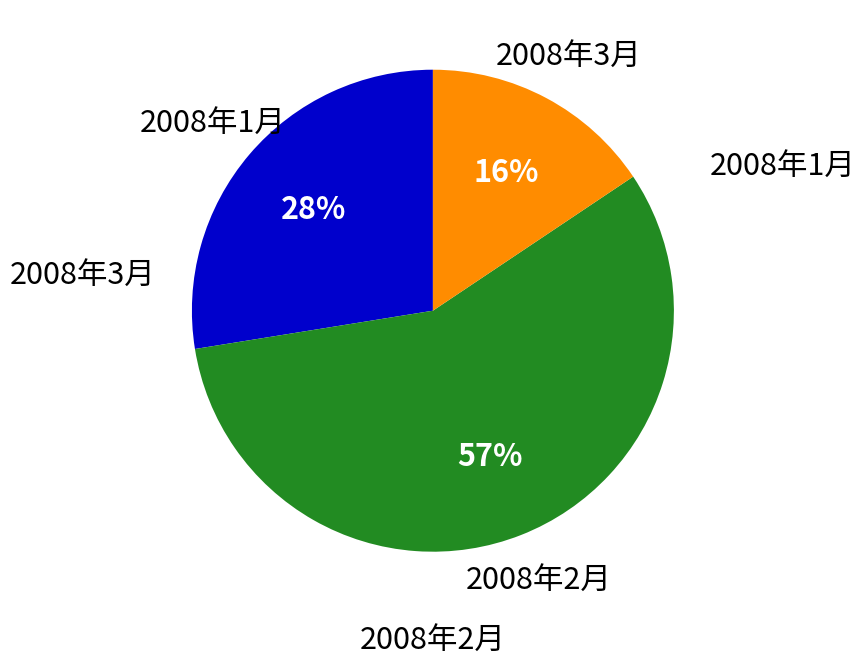

Does any single category account for the majority?

Yes